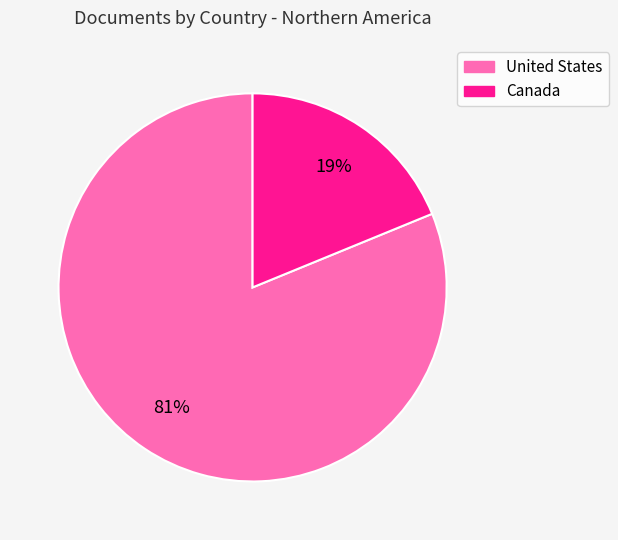

How many slices are in this pie chart?

2